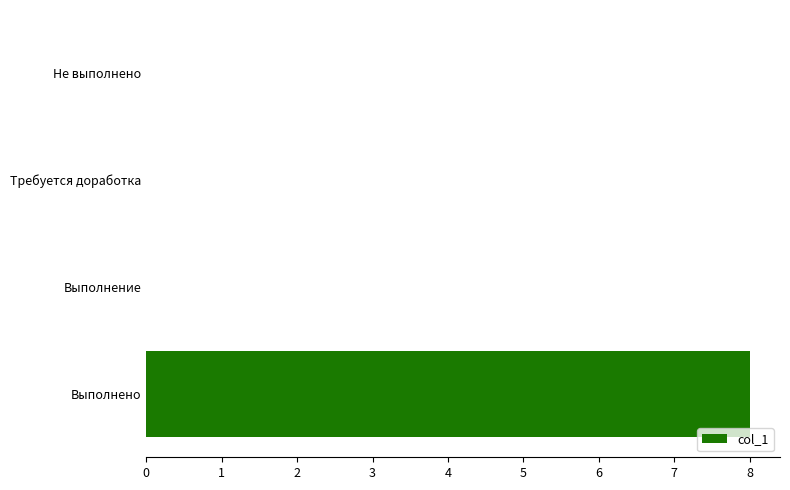

Reading bottom to top, transcribe all the data shown in this chart.

Выполнено=8	Выполнение=0	Требуется доработка=0	Не выполнено=0